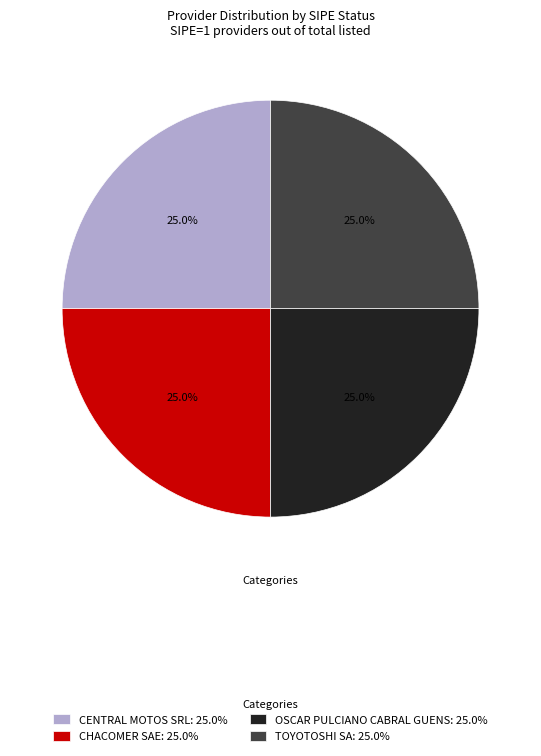

How many slices are in this pie chart?

4